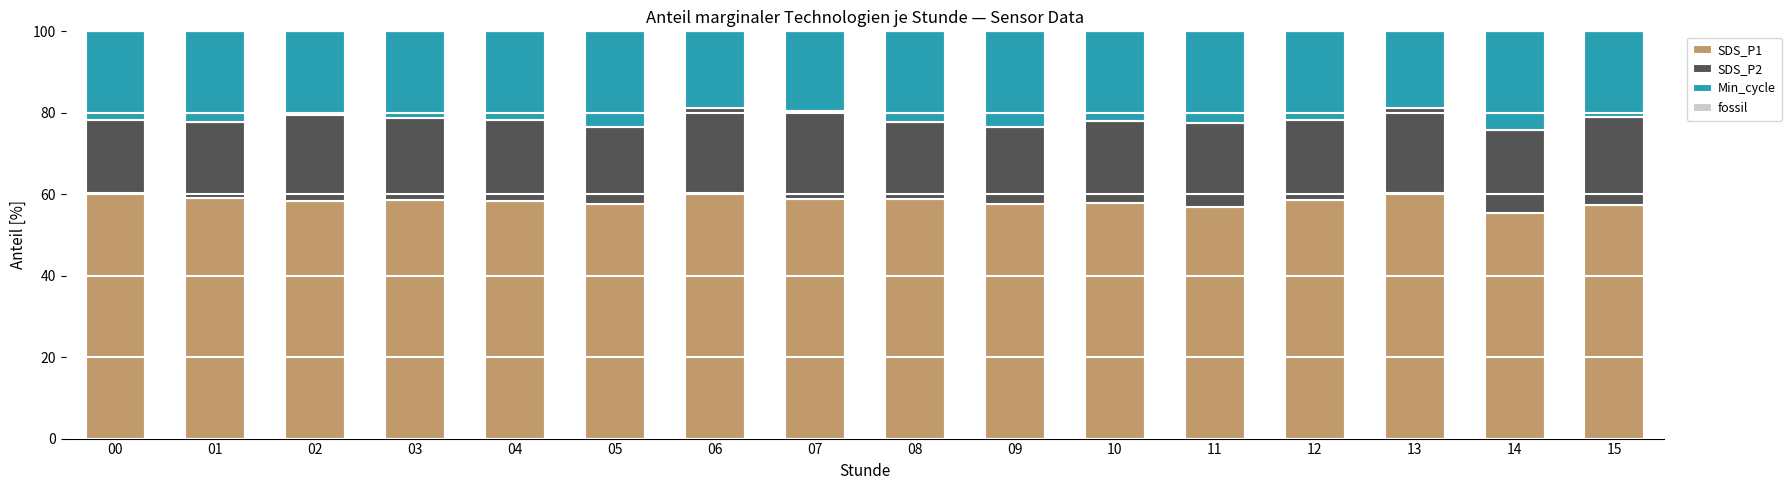

The SDS_P1 series shows 35.3 at 08. True or false?

False